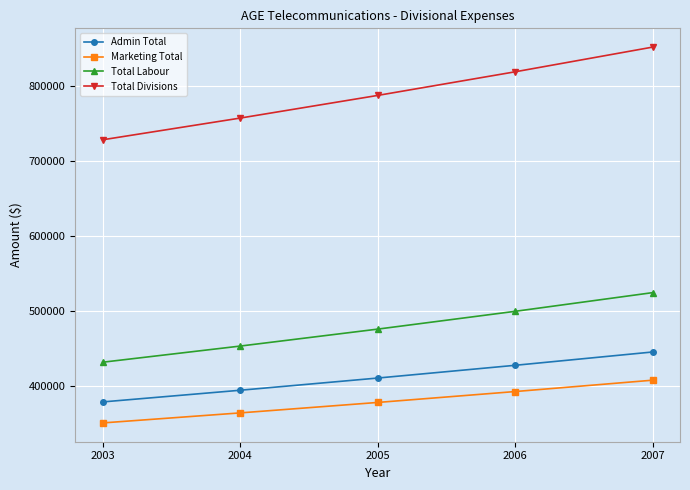

Rank the categories by Marketing Total value from lowest to highest.

2003, 2004, 2005, 2006, 2007